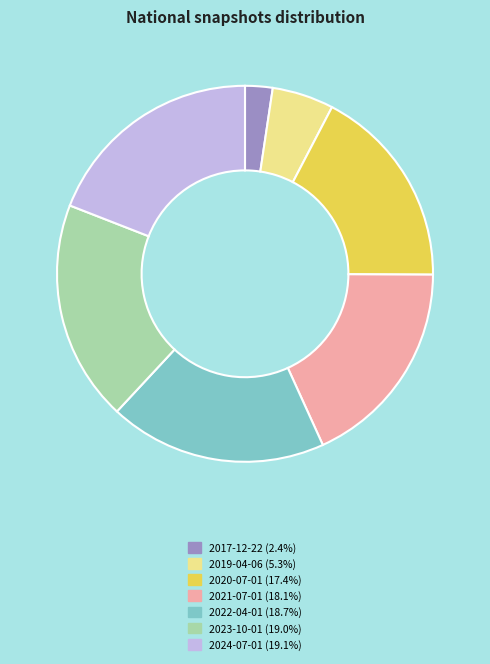

Approximately how many times larger is the value at 2024-07-01 compared to 2017-12-22?

8.1